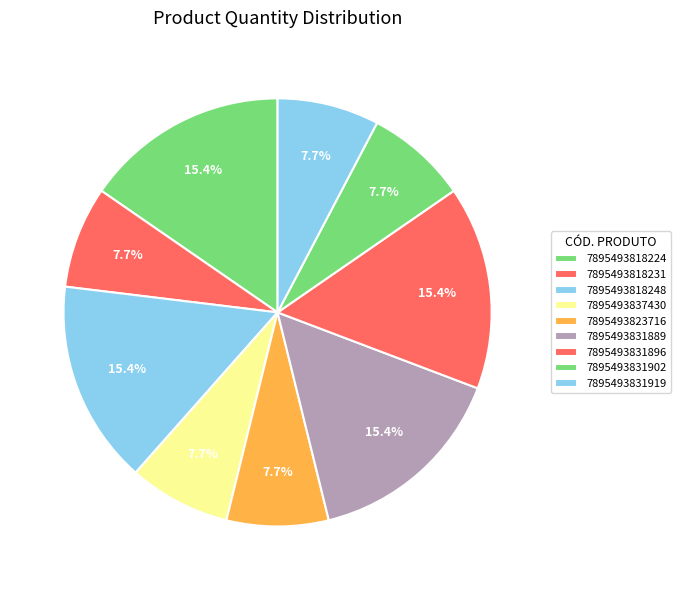

Does 7895493818224 account for over 50% of the chart?

No